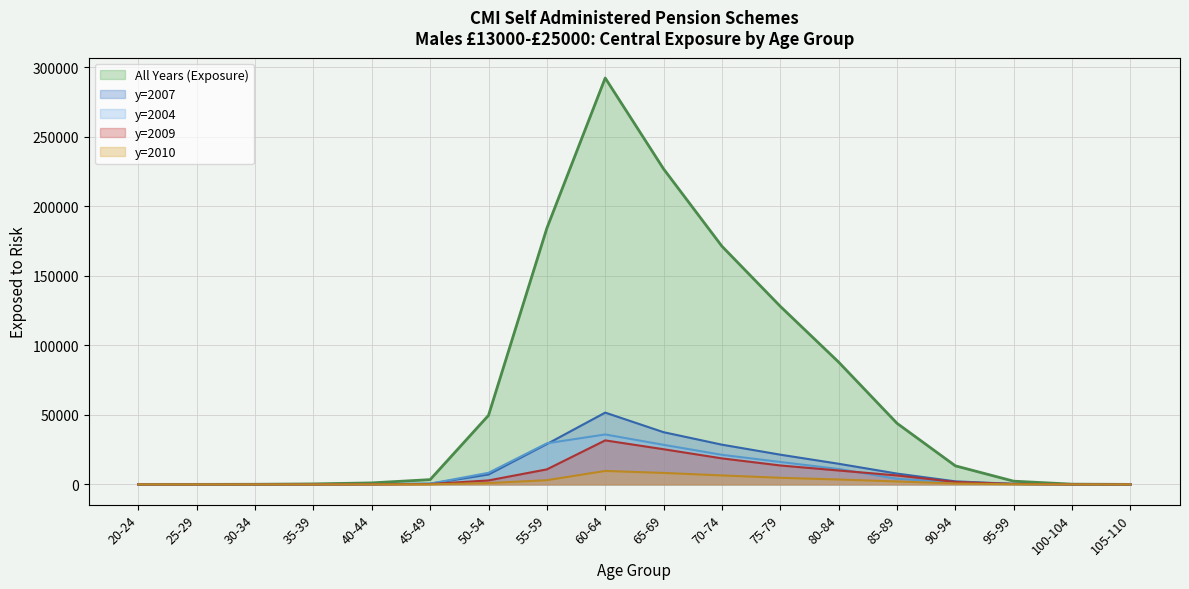

True or false: All Years (Exposure) has more than 1 points higher than both neighbors.

False